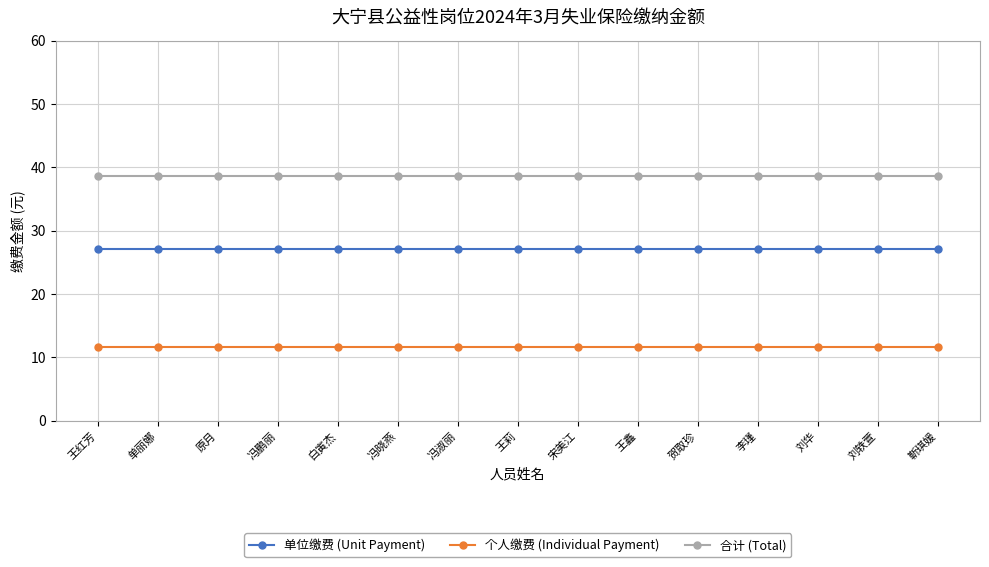

At 宋美江, list the series in order from largest to smallest.

合计 (Total), 单位缴费 (Unit Payment), 个人缴费 (Individual Payment)